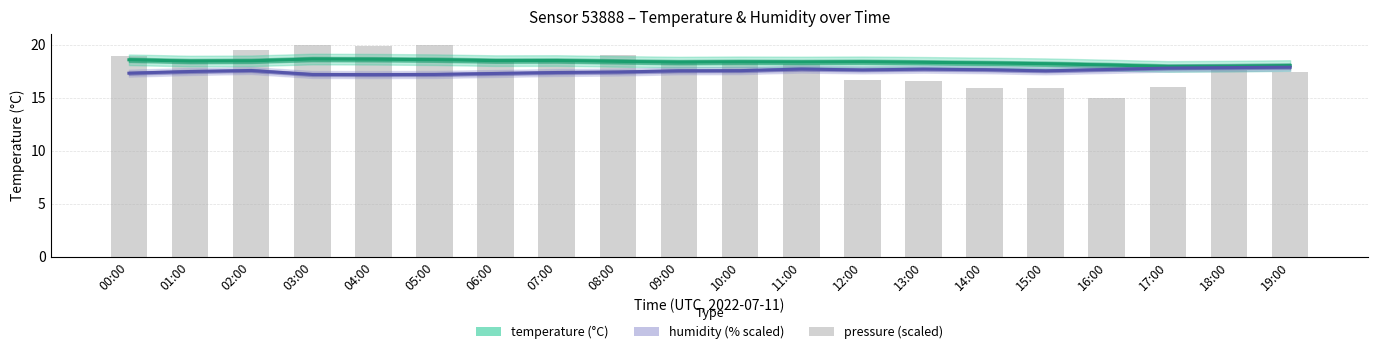

What is the sum of the pressure (scaled) values at 15:00 and 06:00?

34.5